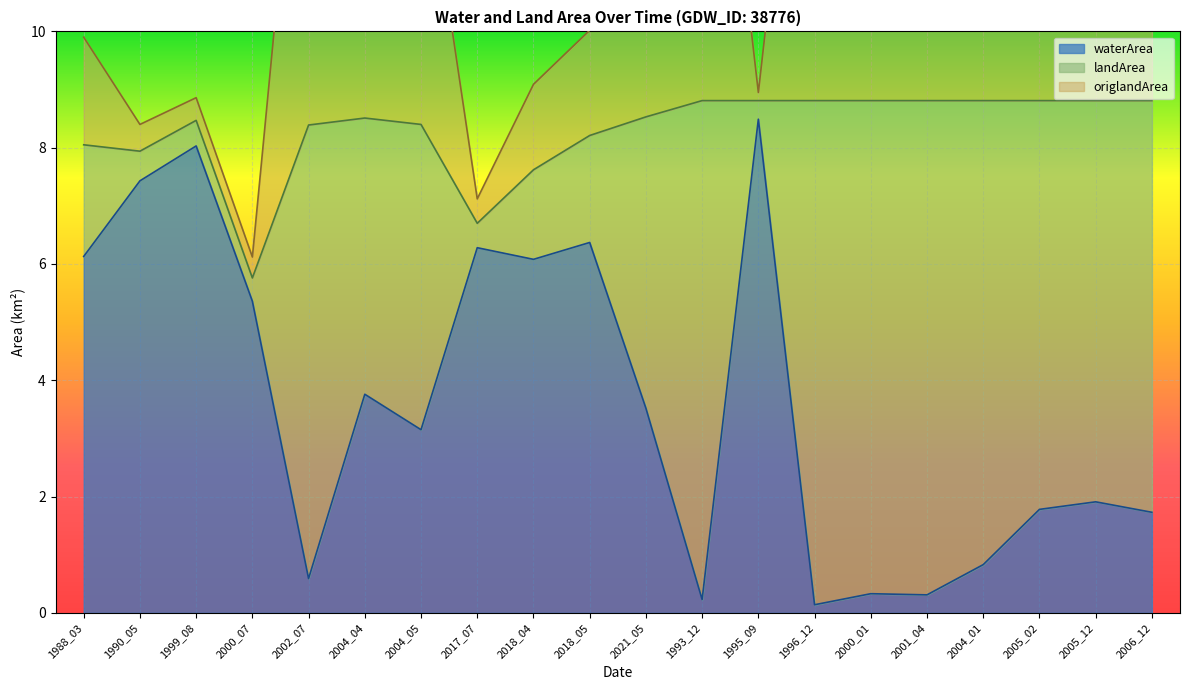

What is the greatest value displayed?

17.5